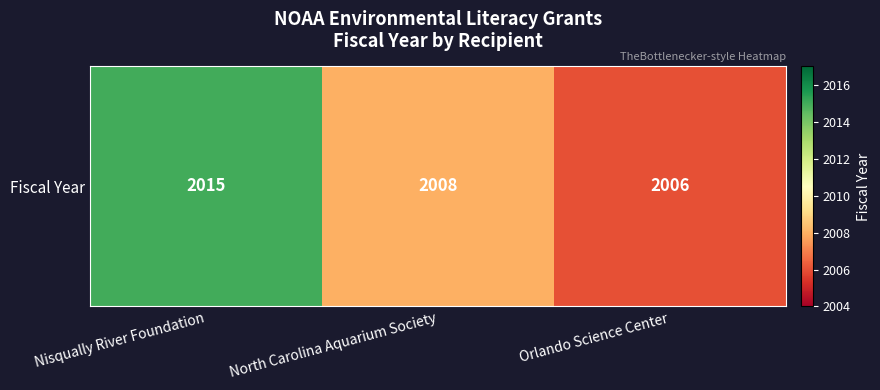

The chart shows a value of 428 at Orlando Science Center. True or false?

False